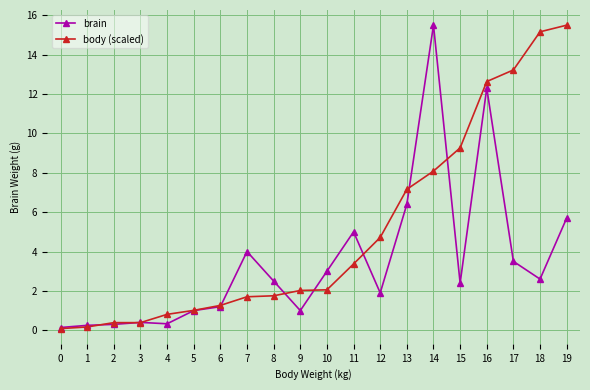

What is the spread (max minus min) of values at 0?

0.1